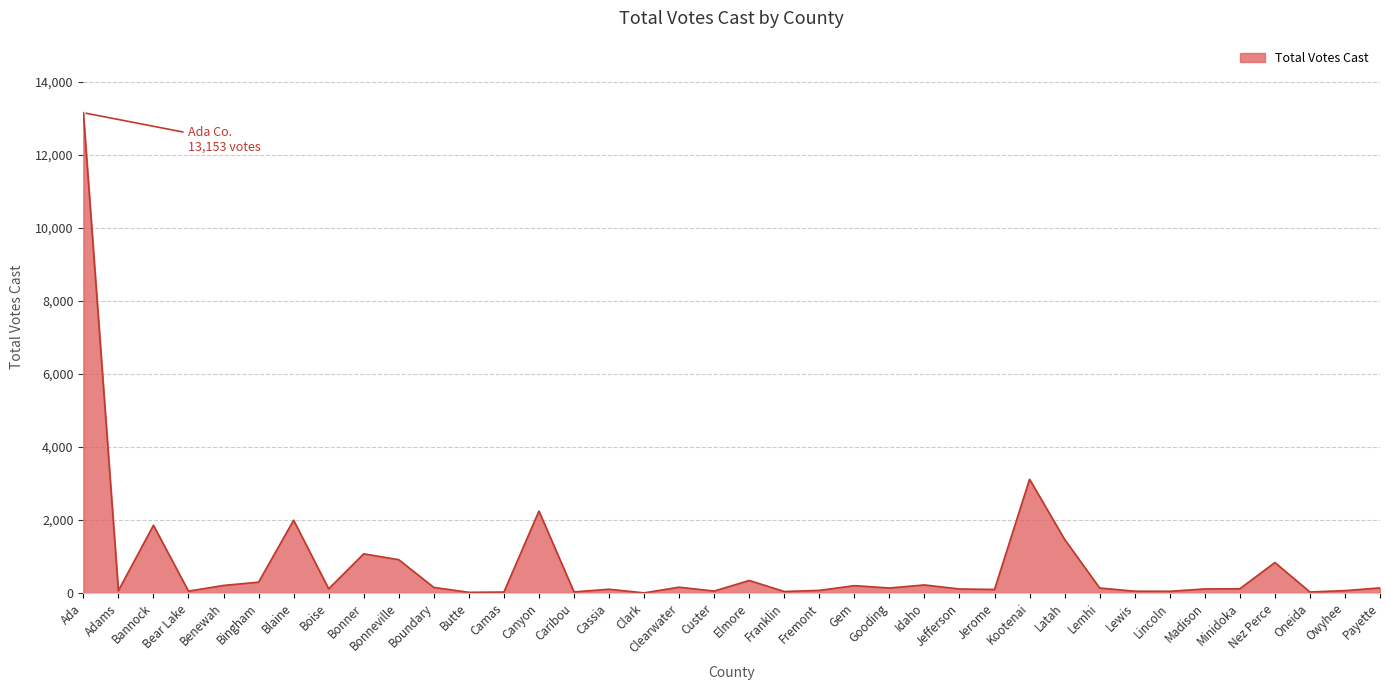

Approximately how many times larger is the value at Ada compared to Canyon?

5.9